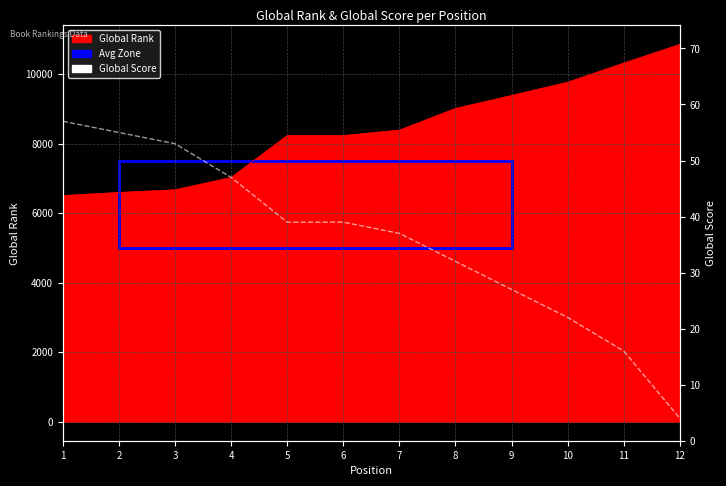

Reading left to right, list all the values displayed in this chart.

1=57	2=55	3=53	4=47	5=39	6=39	7=37	8=32	9=27	10=22	11=16	12=4